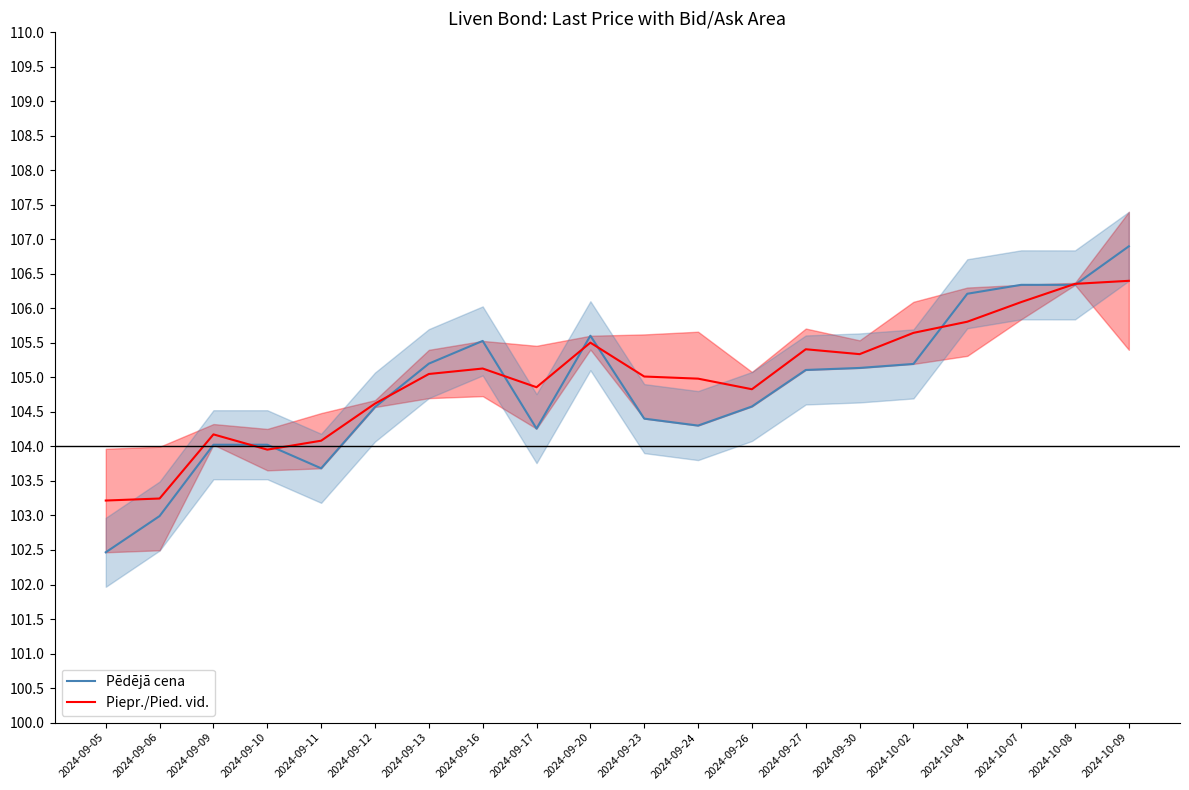

True or false: Pēdējā cena has a value of 145.8 at 2024-09-10.

False